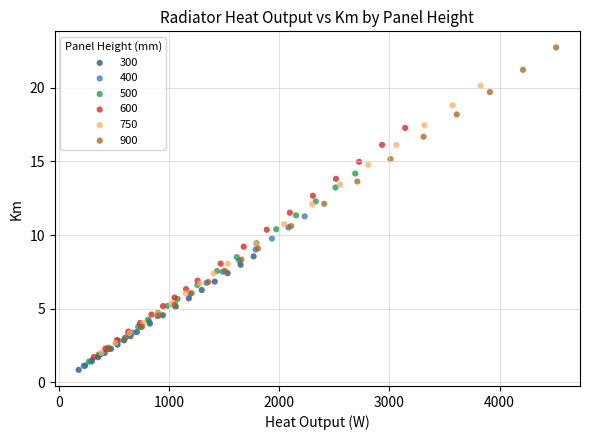

Which series has the largest Y range (max minus min)?

900